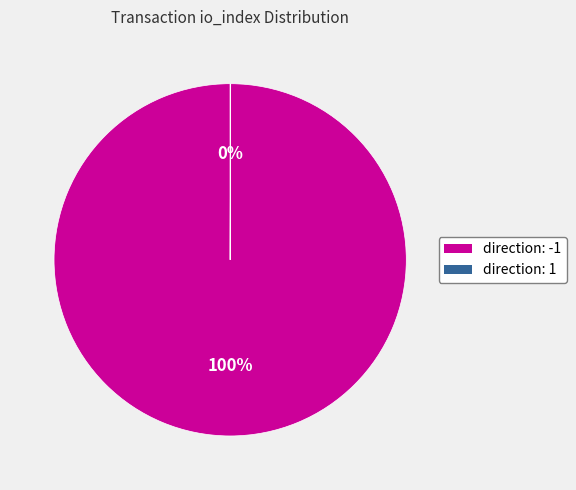

What percentage is the direction: -1 slice, to the nearest percent?

100%